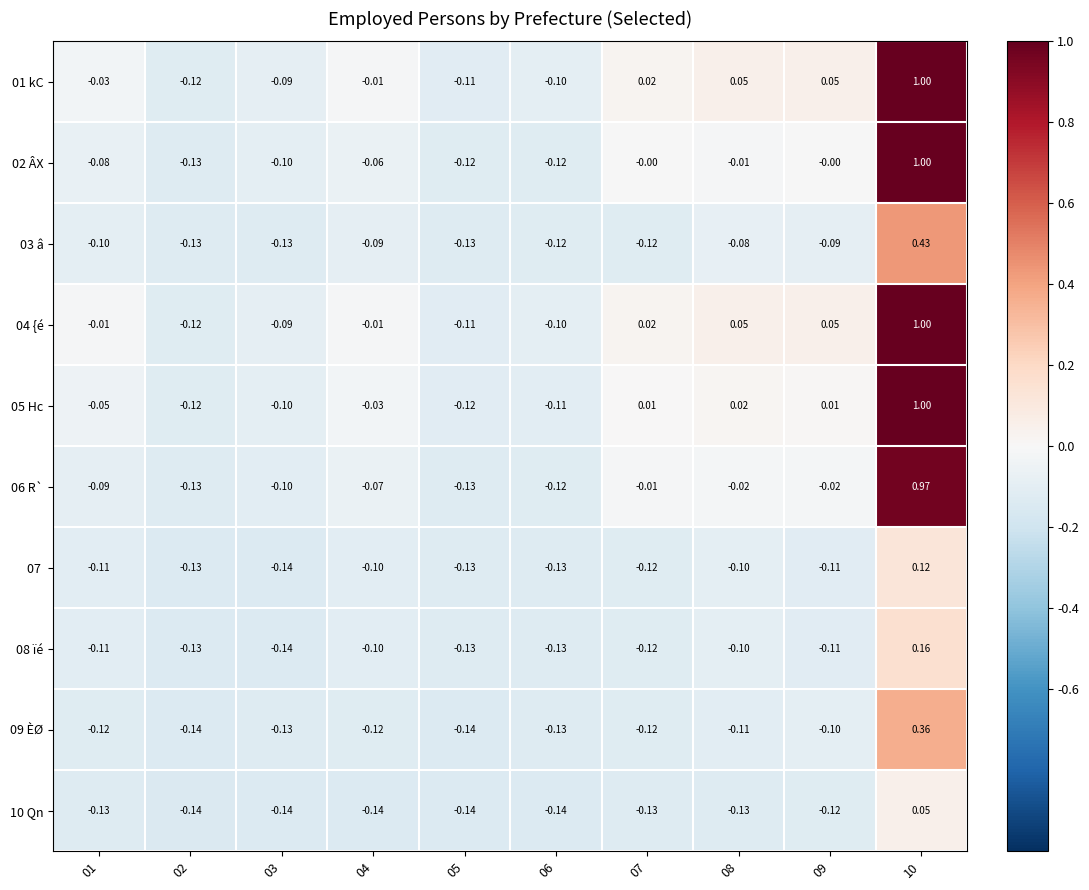

How many negative values does the 10 Qn series have?

9